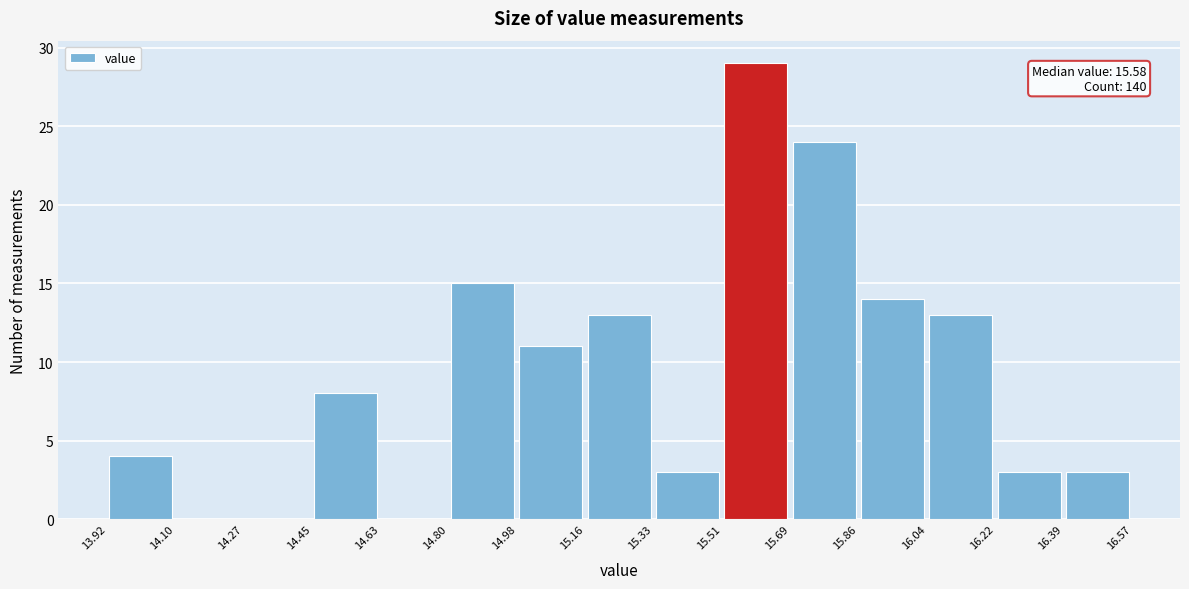

Over which range of the x-axis is the bar tallest?

15.51 to 15.69